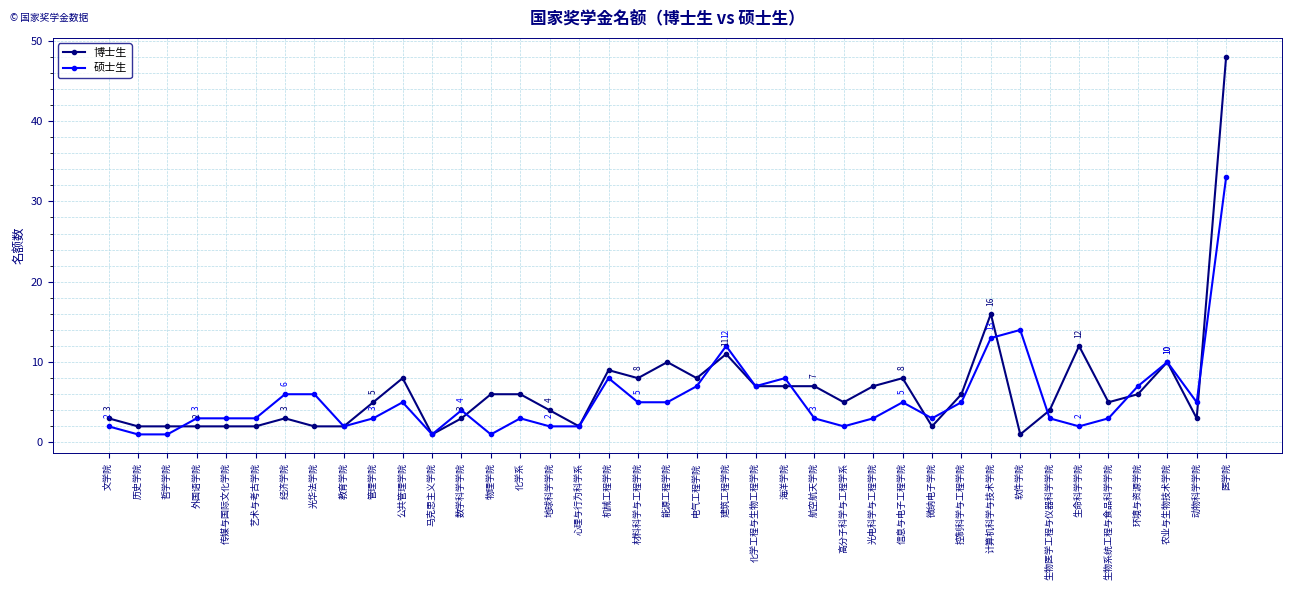

Which series has the largest total across all categories?

博士生